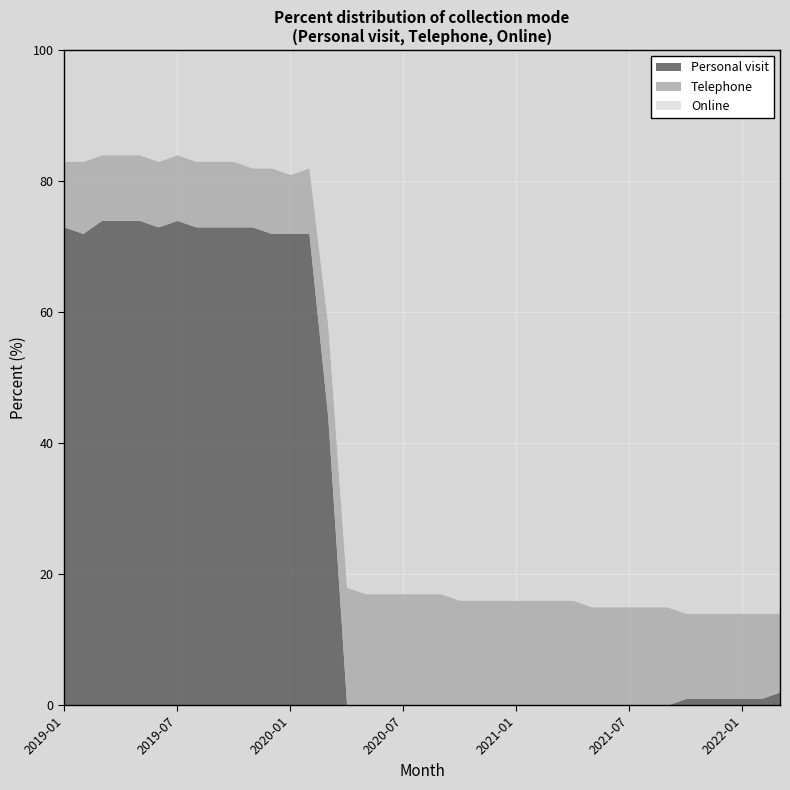

How many values in the Personal visit series are below 1?

18